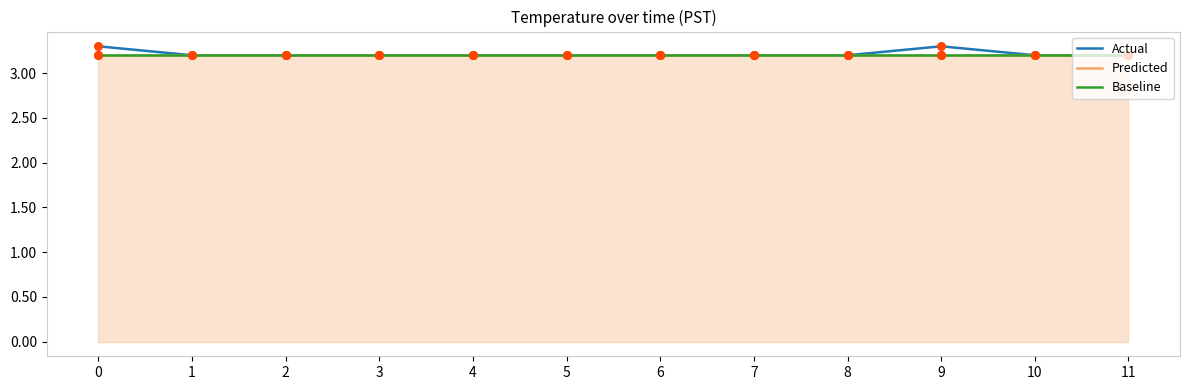

Which series has the widest spread of Y values?

Actual